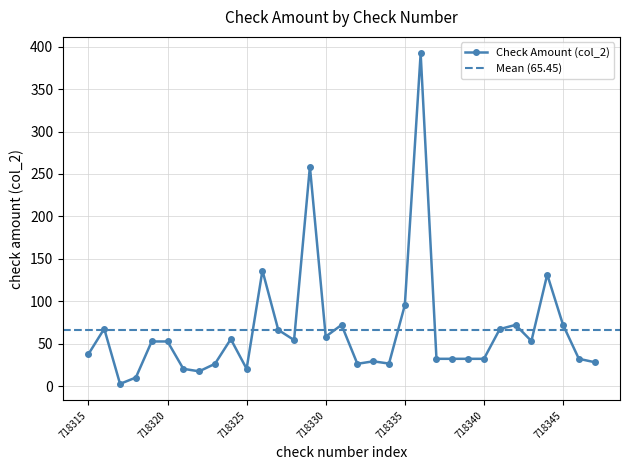

Where is the data nearest to the value 197?

718326